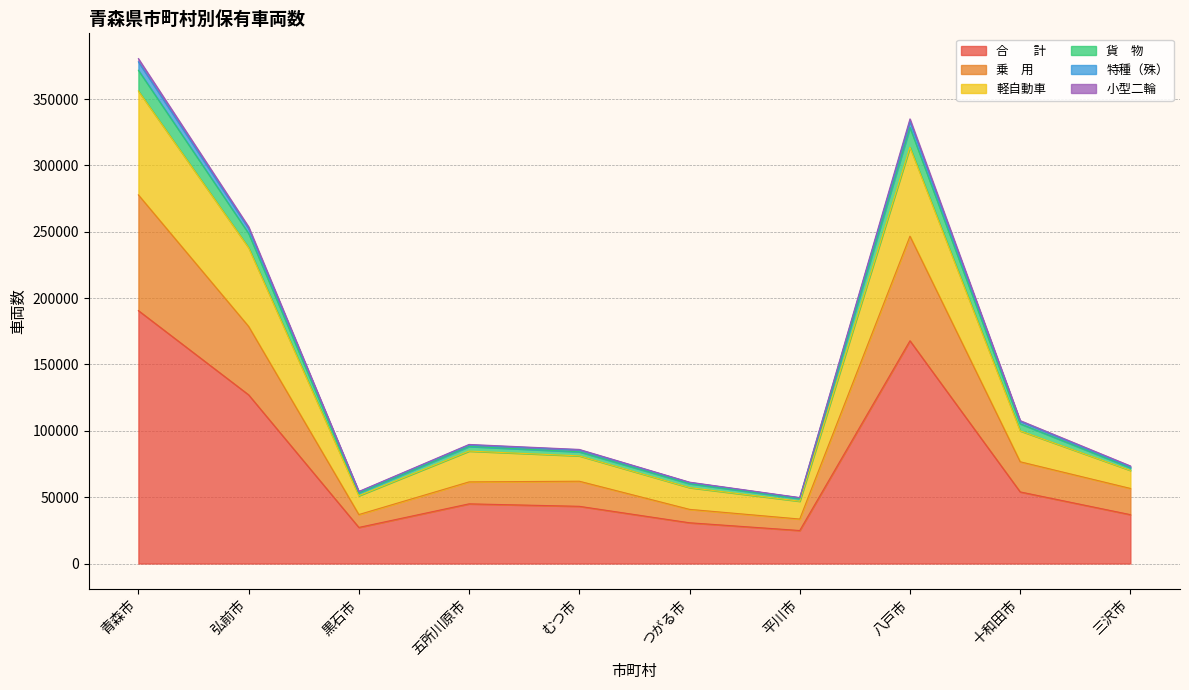

True or false: 軽自動車 and 貨　物 intersect in this chart.

False